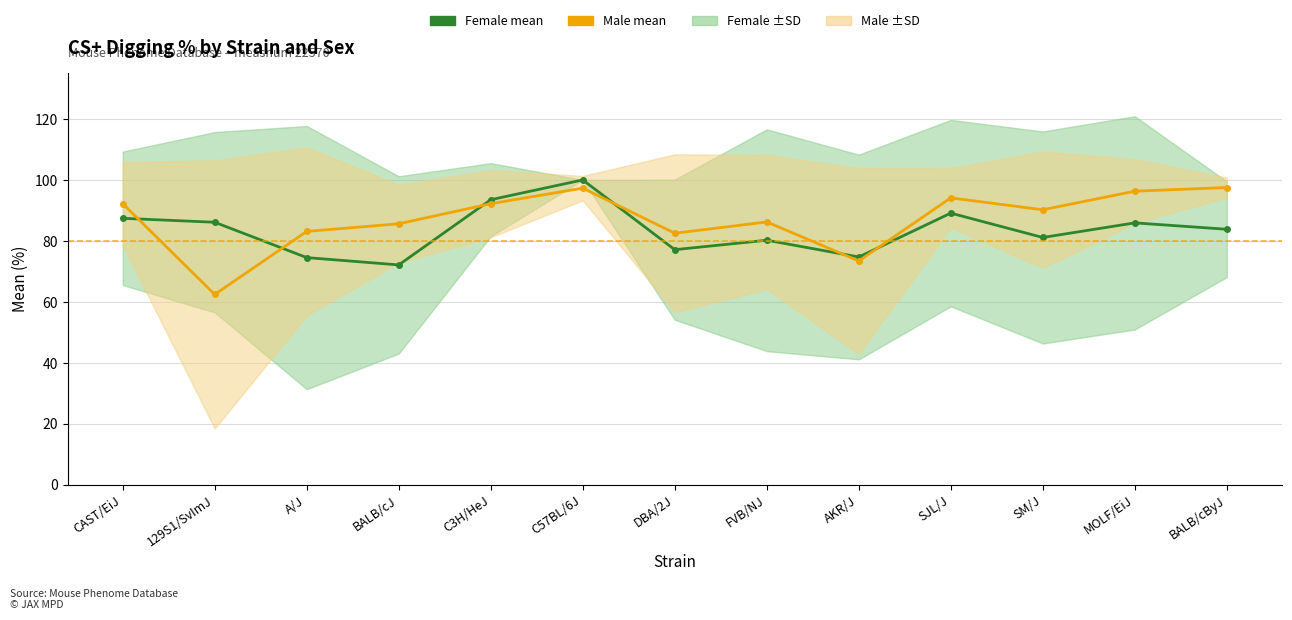

At how many categories does at least one series exceed 68?

13